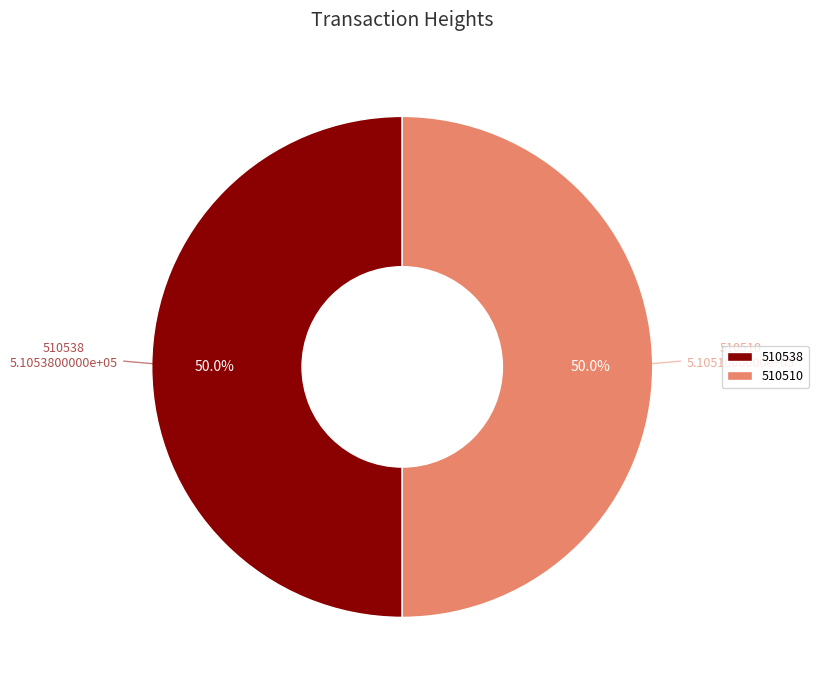

Approximately how many times larger is the value at 510510 compared to 510538?

1.0